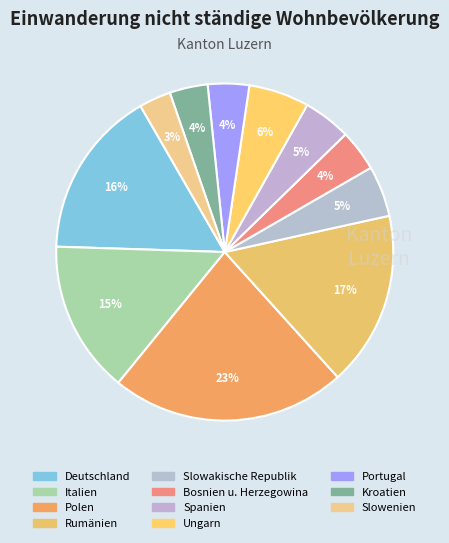

How many slices are in this pie chart?

11